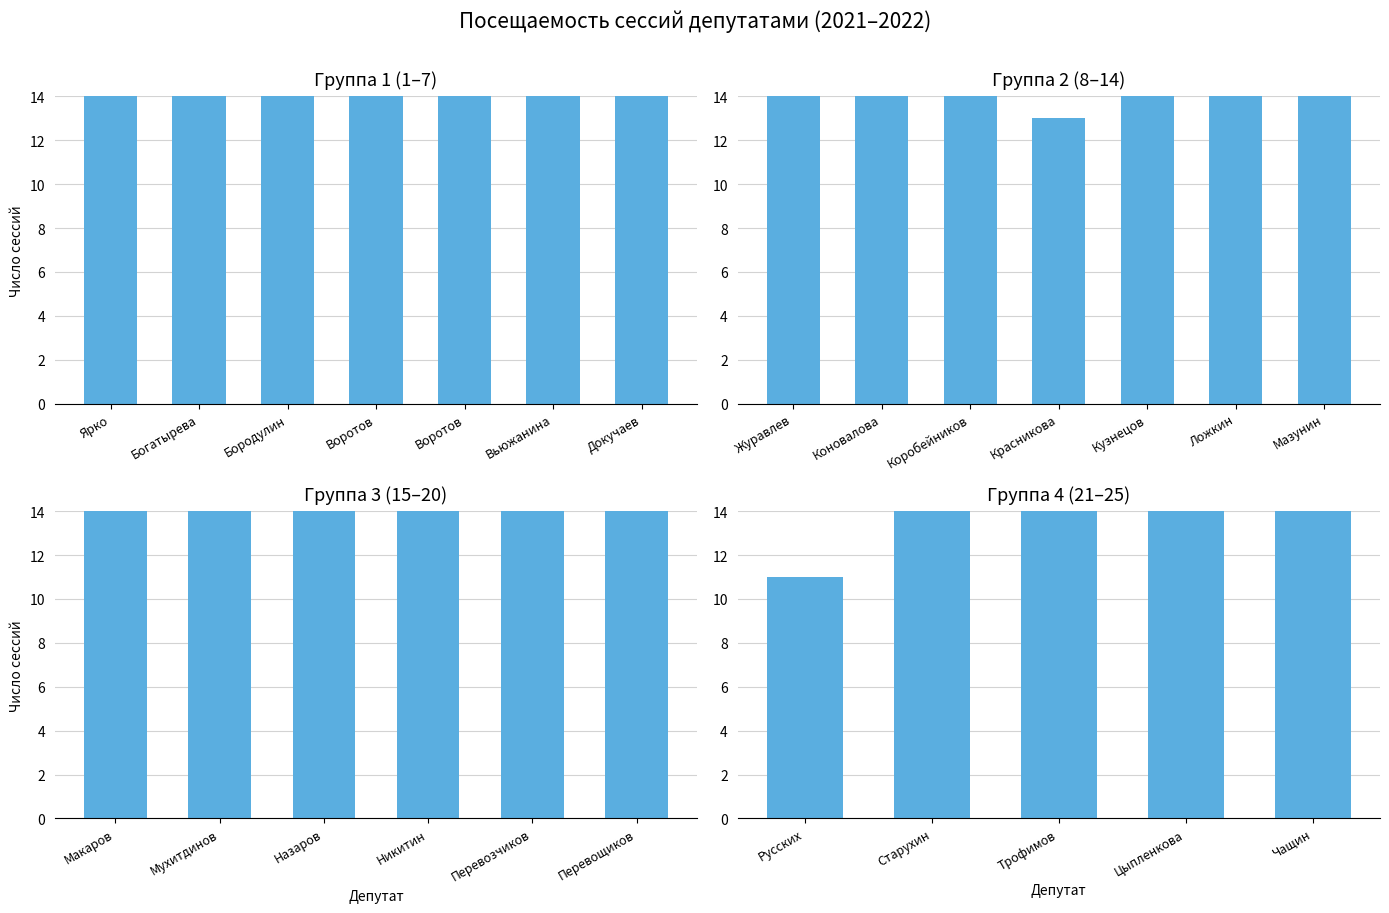

Between Цыпленкова and Трофимов, which is larger?

Цыпленкова